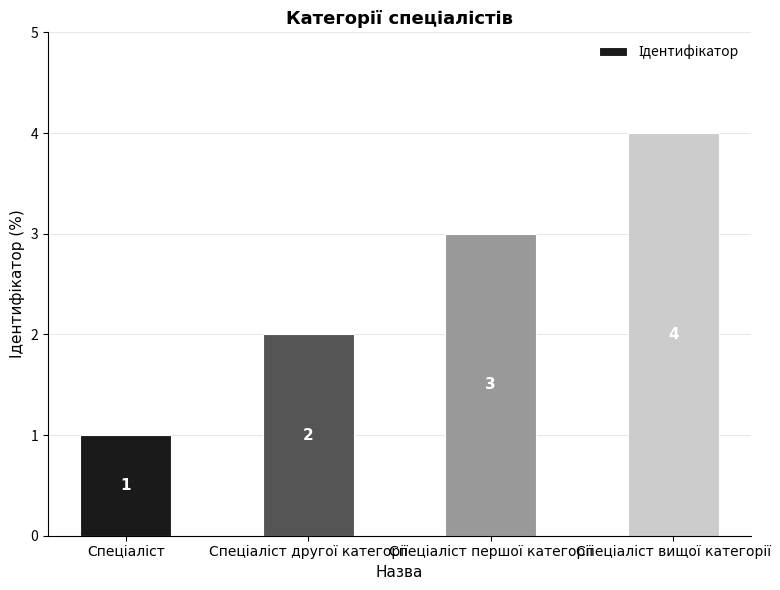

What is the greatest value displayed?

4